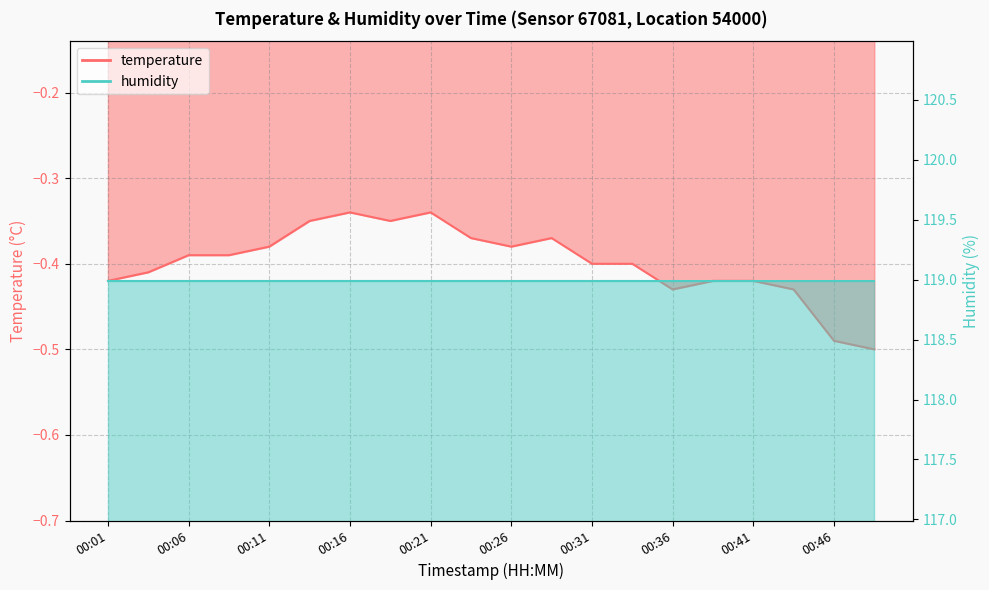

What is the value of the 20th point from the left?

-0.5